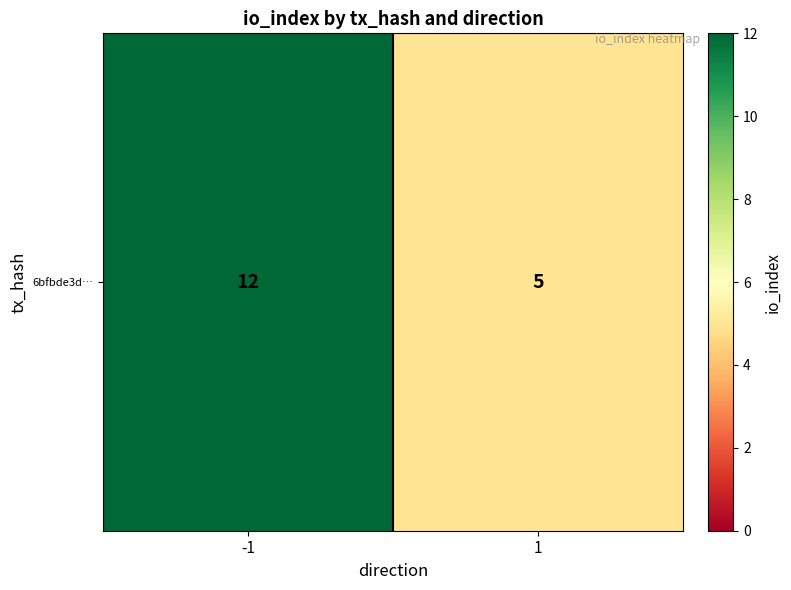

Between -1 and 1, which is larger?

-1